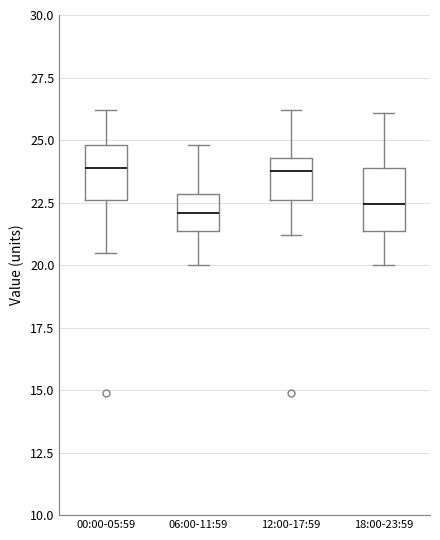

Reading left to right, transcribe this box plot: for each box, give where its median line is, the range the box spans, and where its two whiskers end, as read against the y-axis. The values are not printed on the chart, so give them approximately, as read against the axis.

00:00-05:59: median 24.0, box 22.5 to 25.0, whiskers 20.5 to 26.0
06:00-11:59: median 22.0, box 21.5 to 23.0, whiskers 20.0 to 25.0
12:00-17:59: median 24.0, box 22.5 to 24.5, whiskers 21.0 to 26.0
18:00-23:59: median 22.5, box 21.5 to 24.0, whiskers 20.0 to 26.0